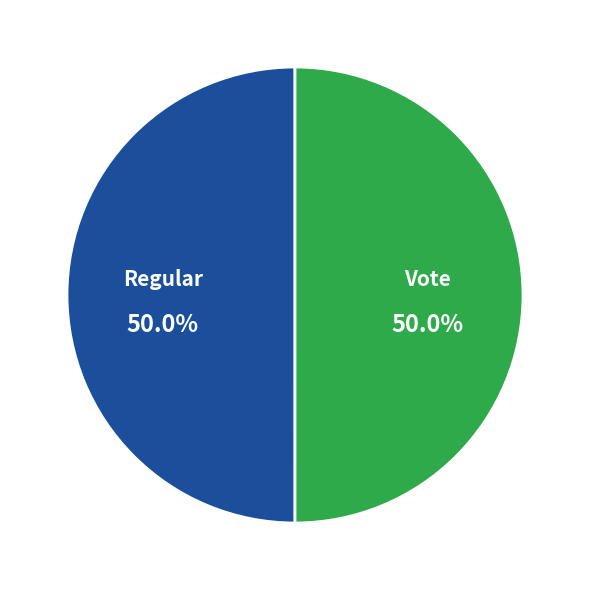

Rank the categories by value from highest to lowest.

Regular, Vote